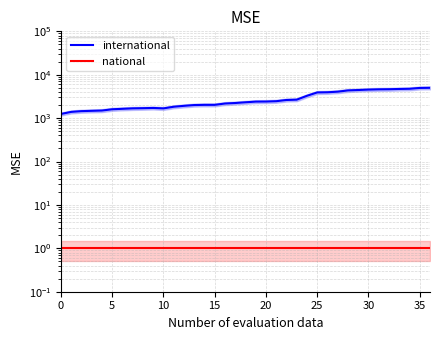

What is the smallest value displayed?

1